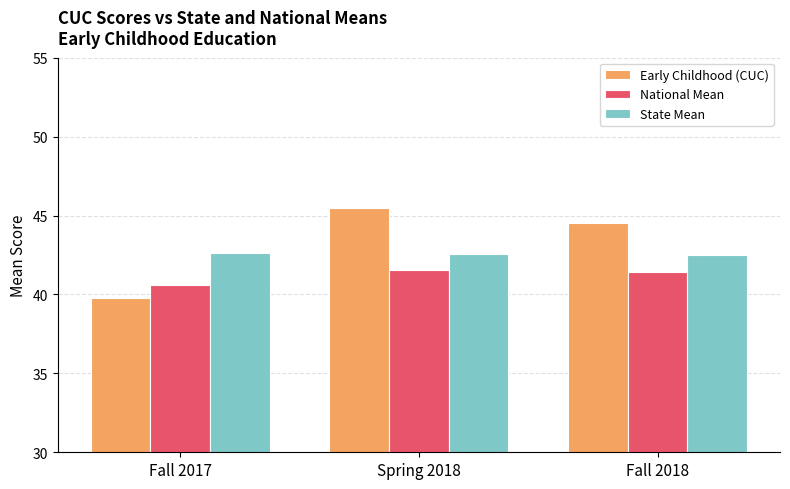

What is the label of the 3rd bar from the left?

Fall 2018